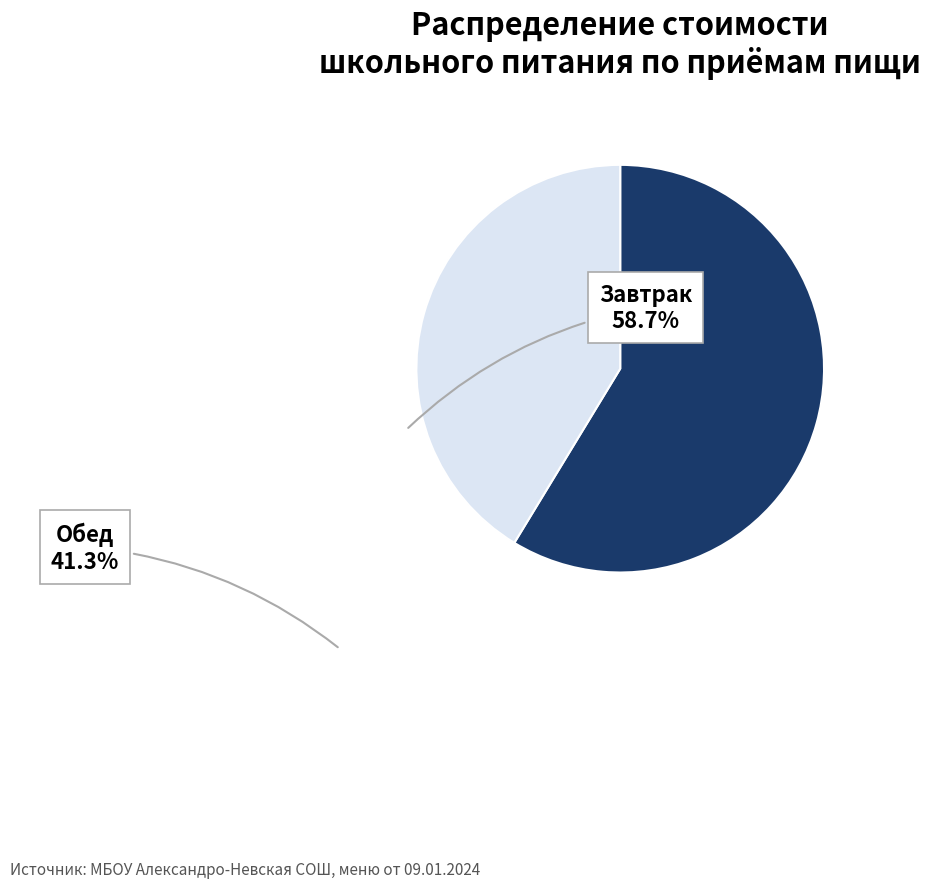

Is there a majority slice in this chart?

Yes